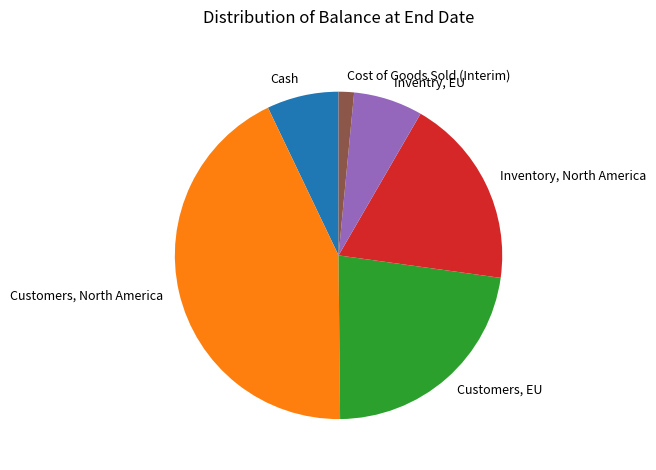

Is it true that Customers, EU is 11% of the pie?

False